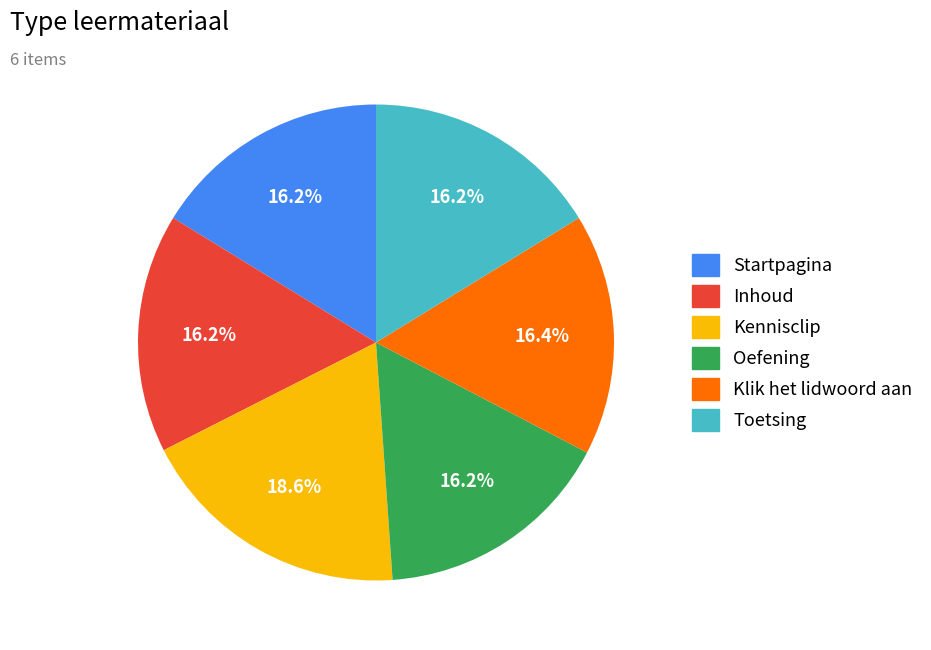

Approximately how many times larger is the value at Inhoud compared to Klik het lidwoord aan?

1.0